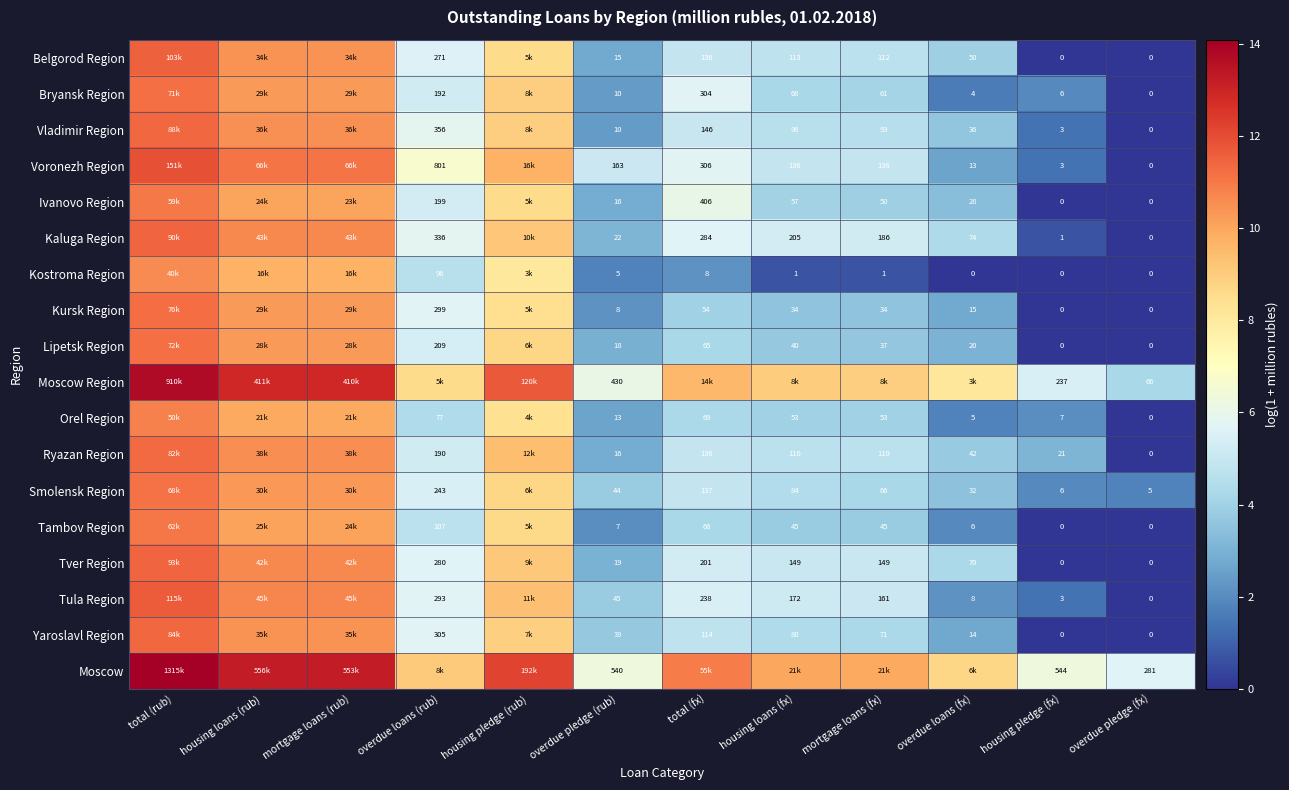

What is the maximum value shown in the chart?

14.1